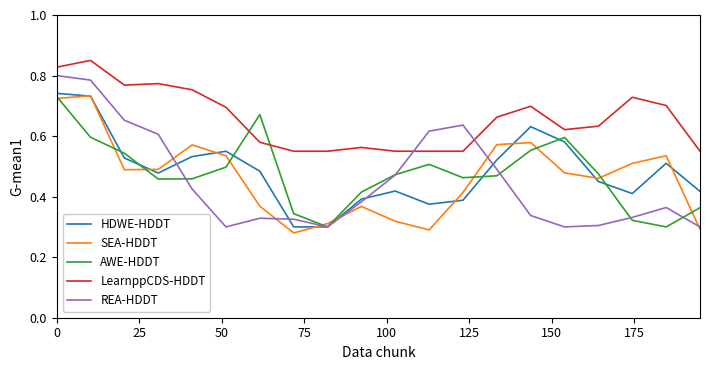

Does the chart display data point markers on the line(s)?

No